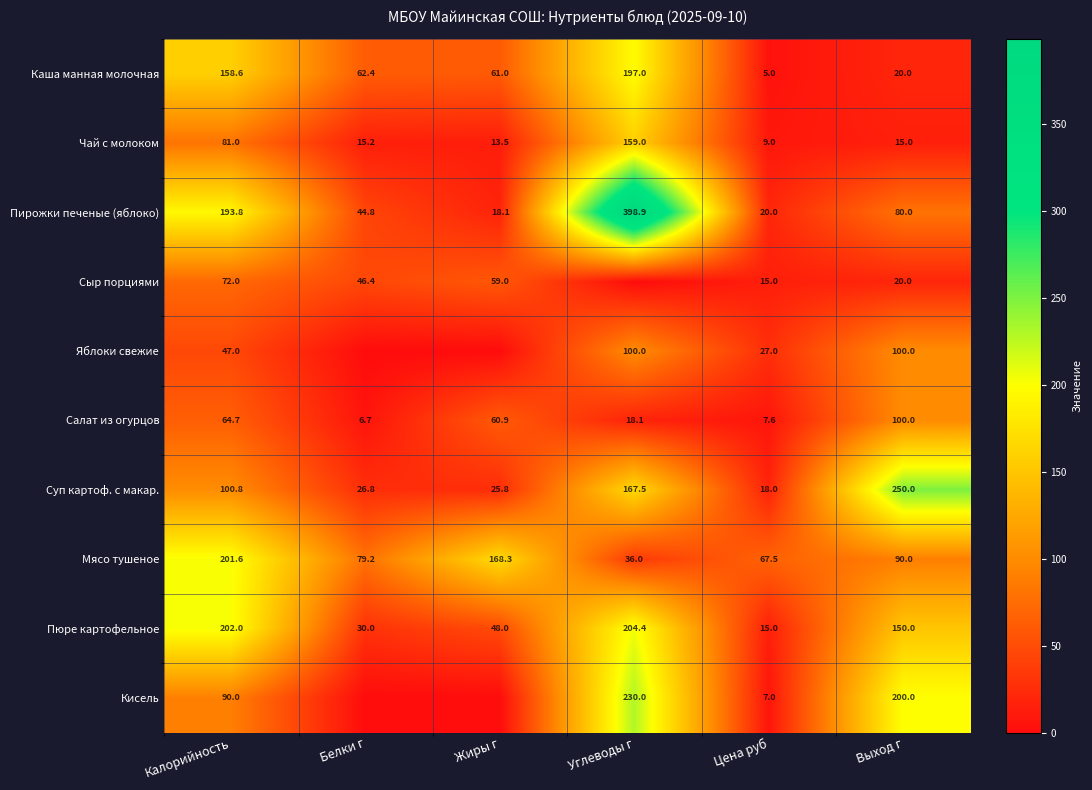

At which label is Салат из огурцов closest to 53?

Жиры г